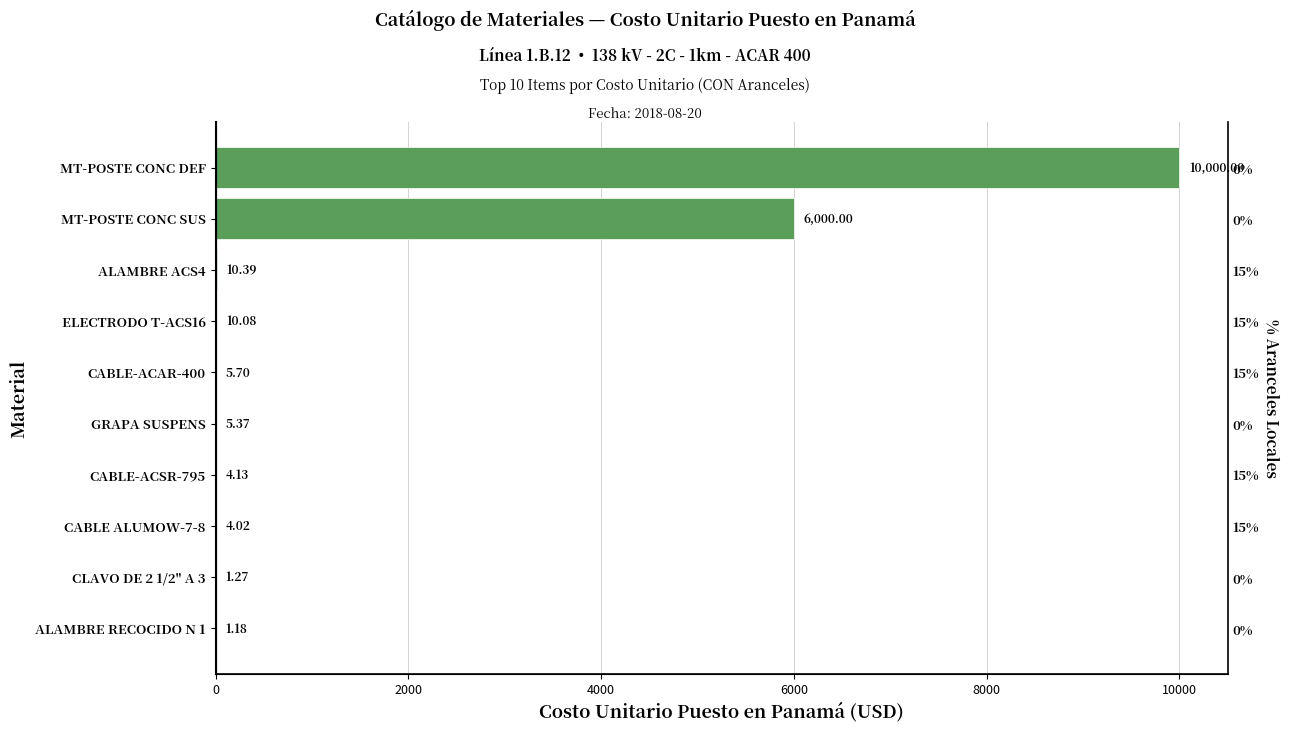

Read the value at CABLE ALUMOW-7-8.

4.0